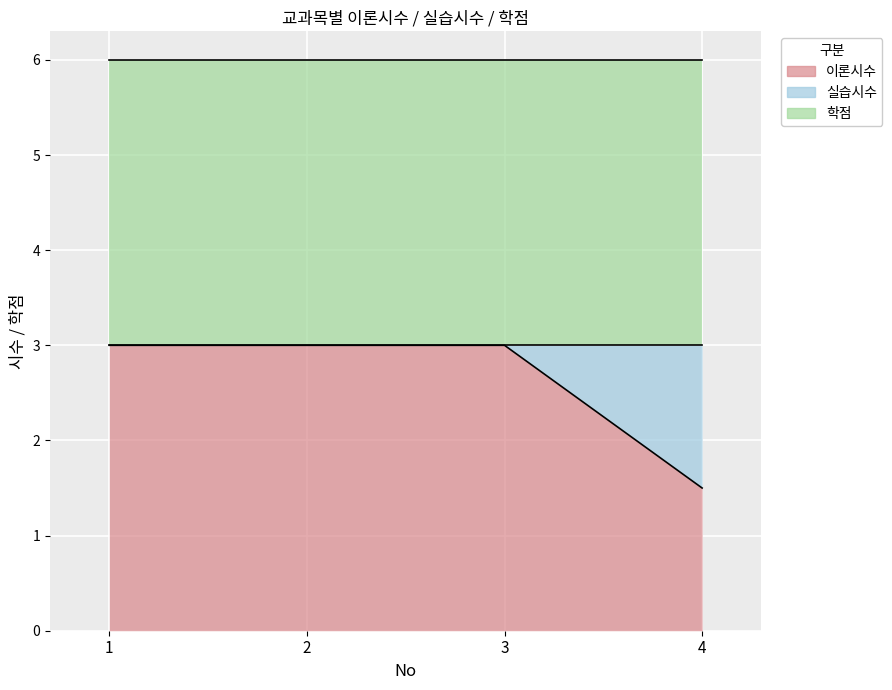

True or false: 실습시수 and 이론시수 intersect in this chart.

False